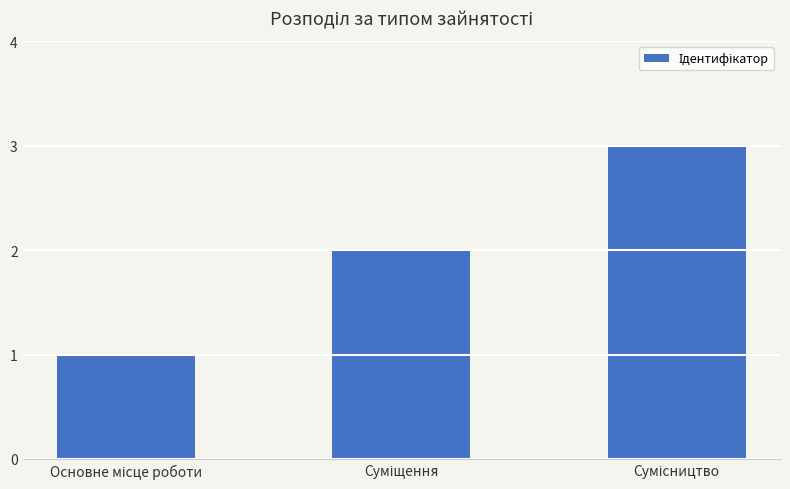

What is the sum of all values?

6